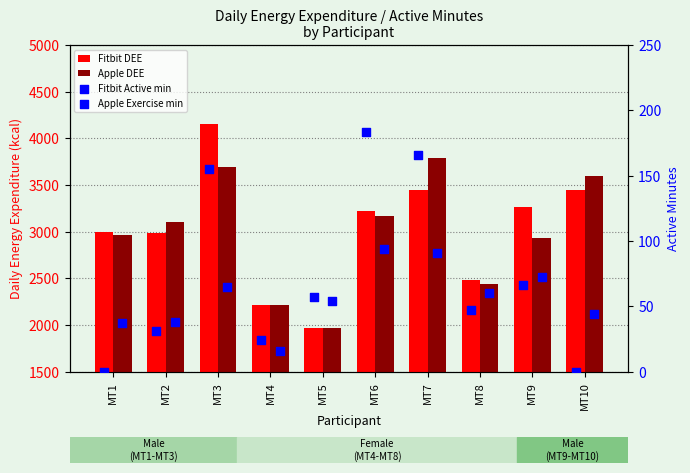

What are all the series names shown in the legend?

Fitbit DEE, Apple DEE, Fitbit Active min, Apple Exercise min